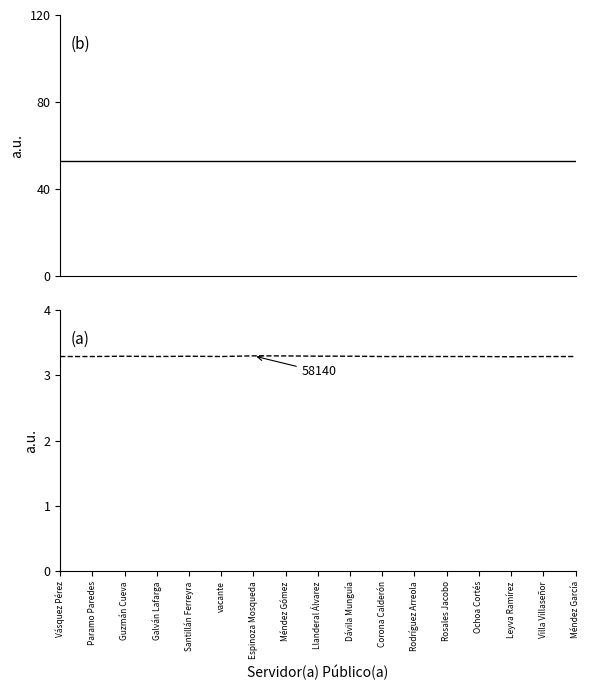

What are all the series names shown in the legend?

Clave municipio, Código postal